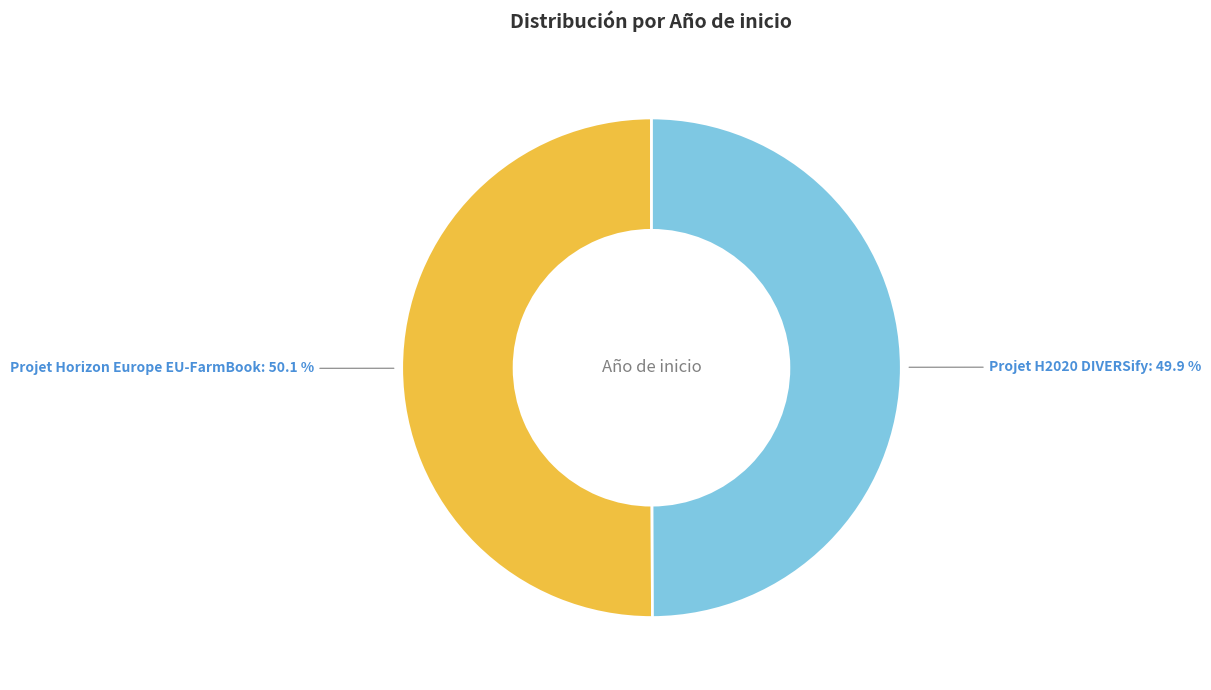

Is there any slice that represents more than half of the pie?

Yes